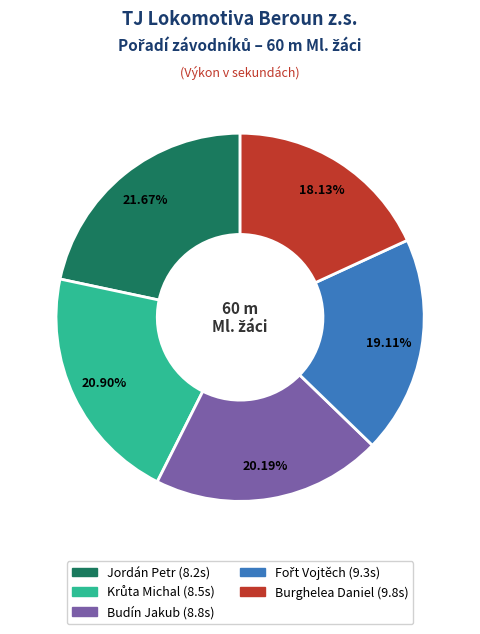

Which has a higher value, Burghelea Daniel or Jordán Petr?

Jordán Petr